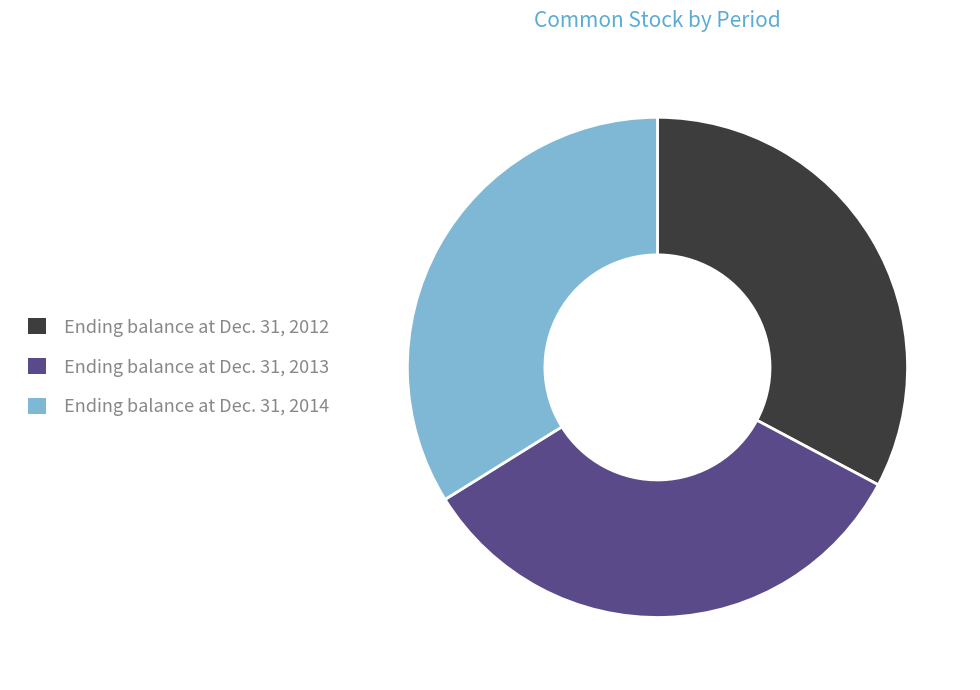

Is Ending balance at Dec. 31, 2013 the majority of the pie?

No